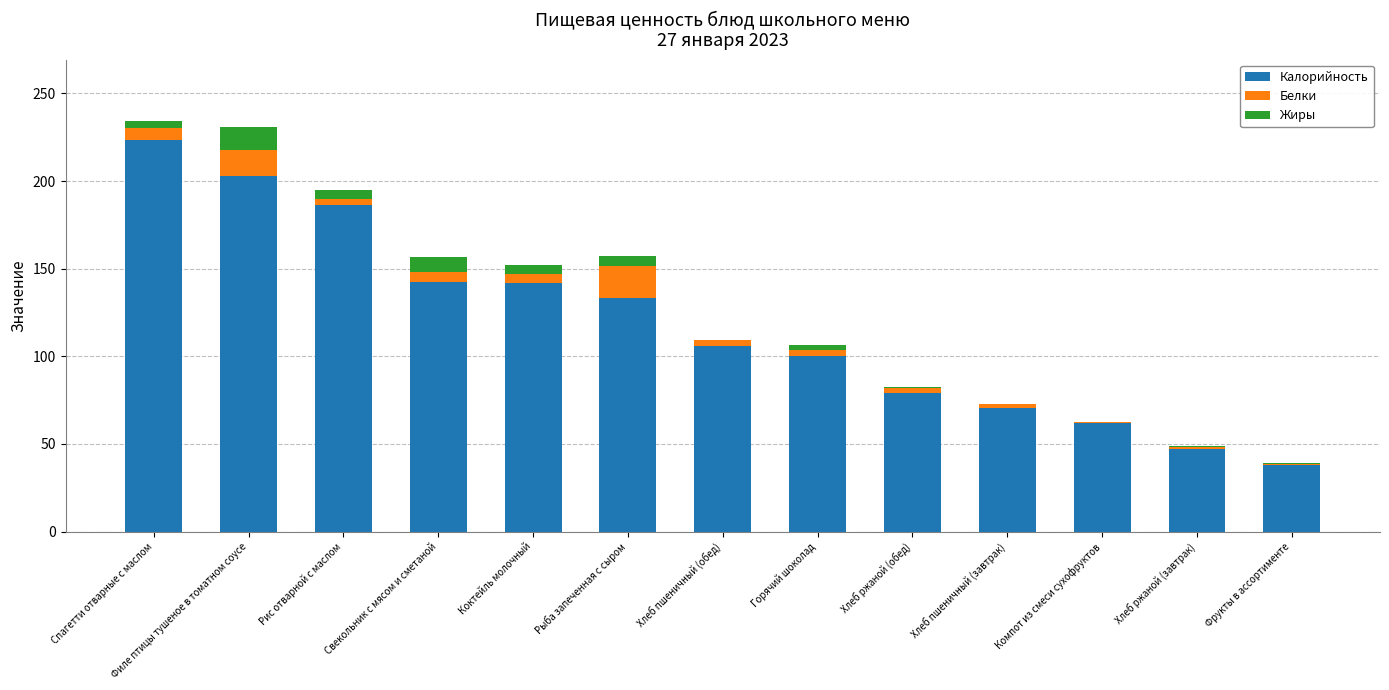

Is it true that Калорийность equals 113.0 at Хлеб пшеничный (завтрак)?

False